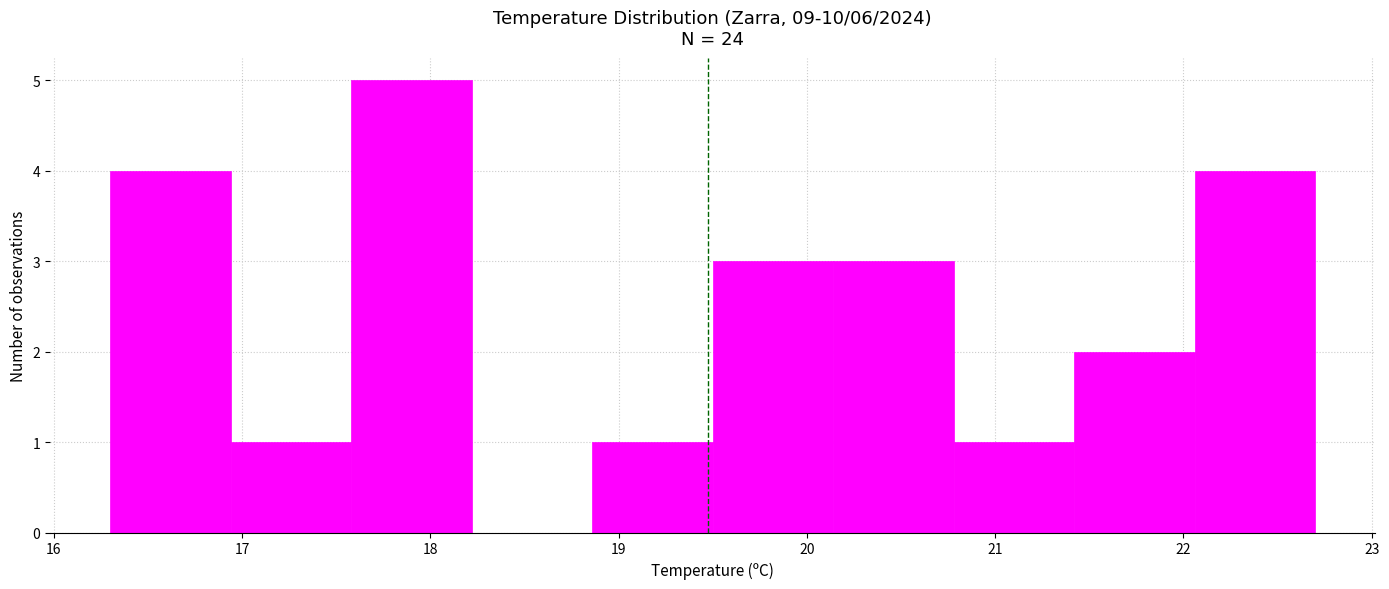

Reading left to right, transcribe this chart: for each bar, give the range it covers on the x-axis and its height. Neither the bar edges nor the heights are printed on the chart, so give them approximately, as read against the axes.

16.30 to 16.94: 4
16.94 to 17.58: 1
17.58 to 18.22: 5
18.22 to 18.86: 0
18.86 to 19.50: 1
19.50 to 20.14: 3
20.14 to 20.78: 3
20.78 to 21.42: 1
21.42 to 22.06: 2
22.06 to 22.70: 4